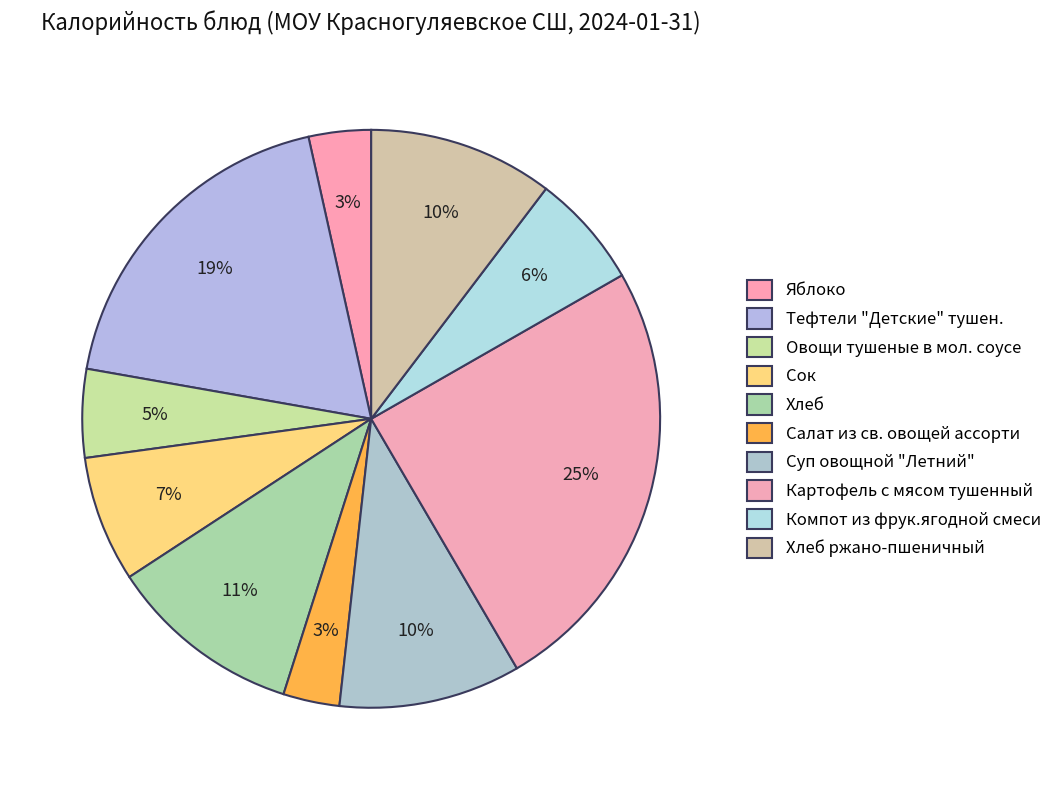

To the nearest percent, what portion does Суп овощной "Летний" represent?

10%